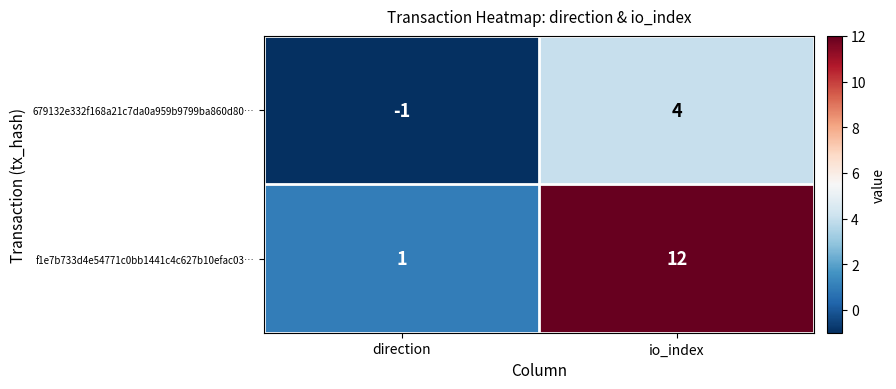

Rank the series by their maximum value, from lowest to highest.

679132e332f168a21c7da0a959b9799ba860d80…, f1e7b733d4e54771c0bb1441c4c627b10efac03…